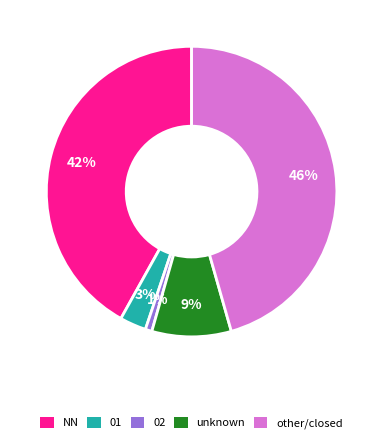

Is there a majority slice in this chart?

No